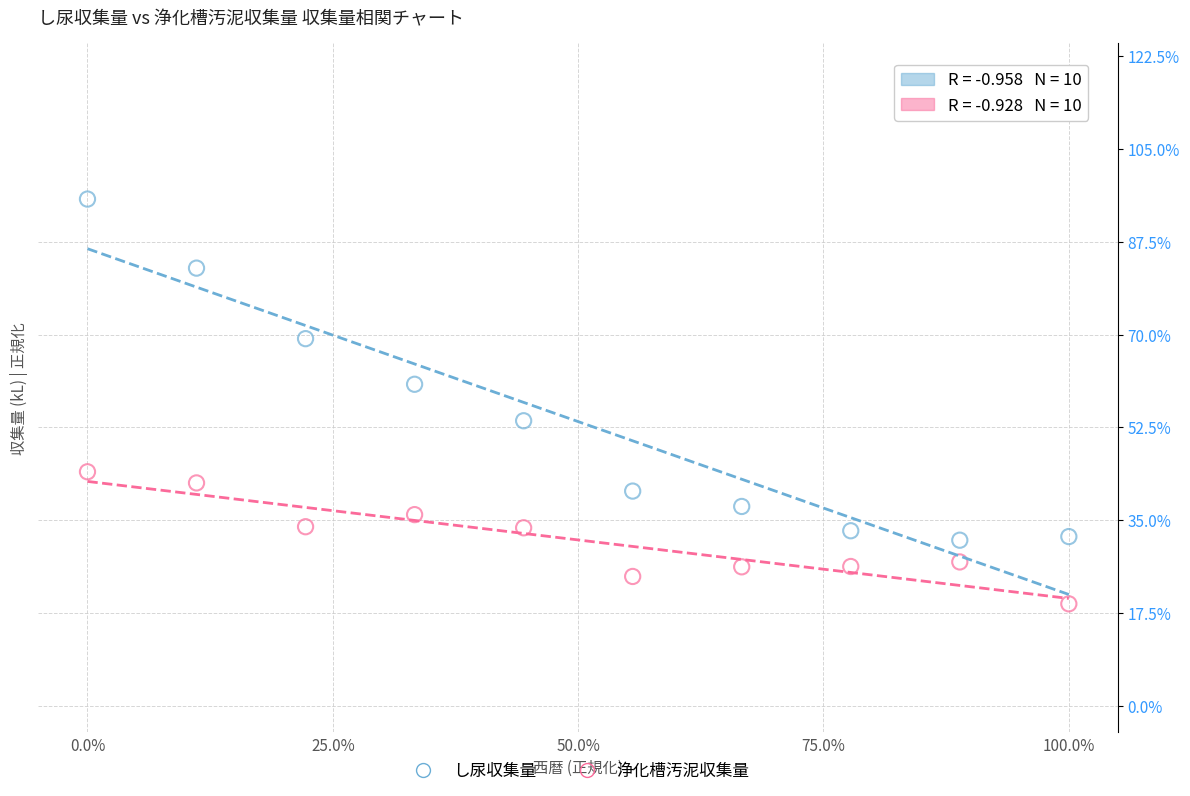

Which series has the widest spread of Y values?

し尿収集量